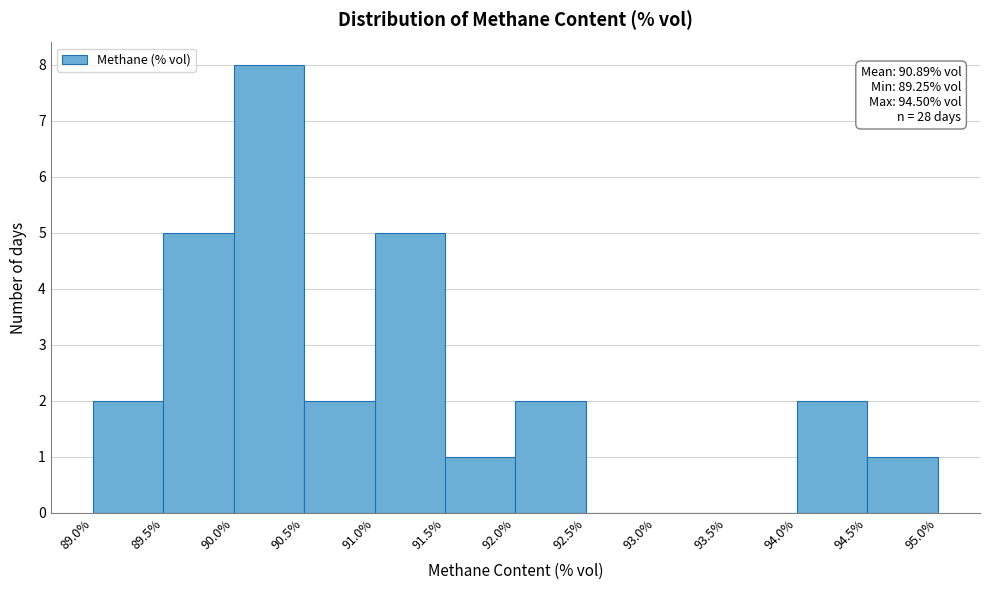

Which range on the x-axis has the tallest bar?

90.0% to 90.5%